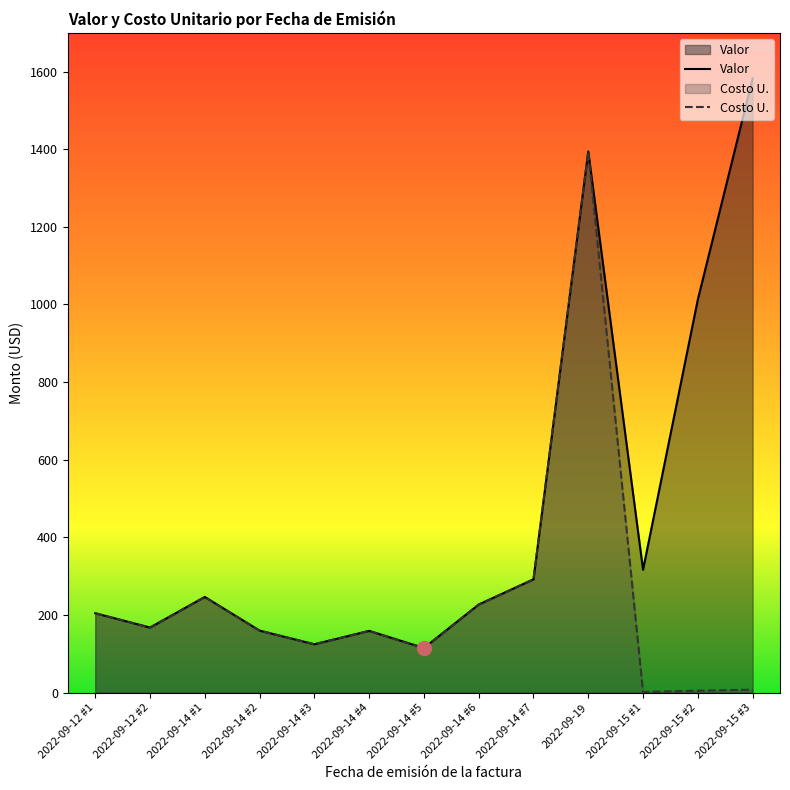

Does the chart display data point markers on the line(s)?

No